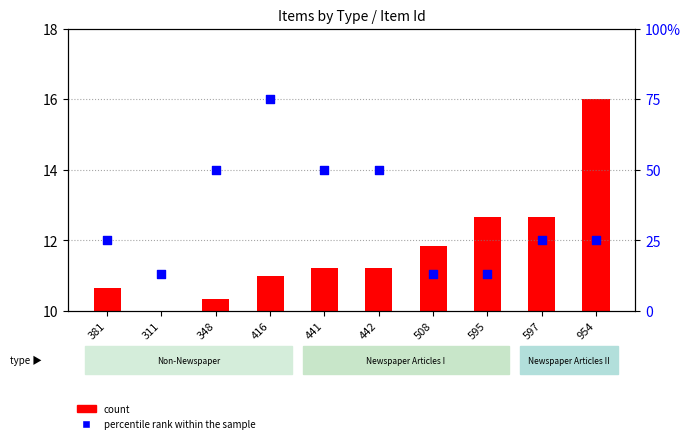

What are all the series names shown in the legend?

count, percentile rank within the sample